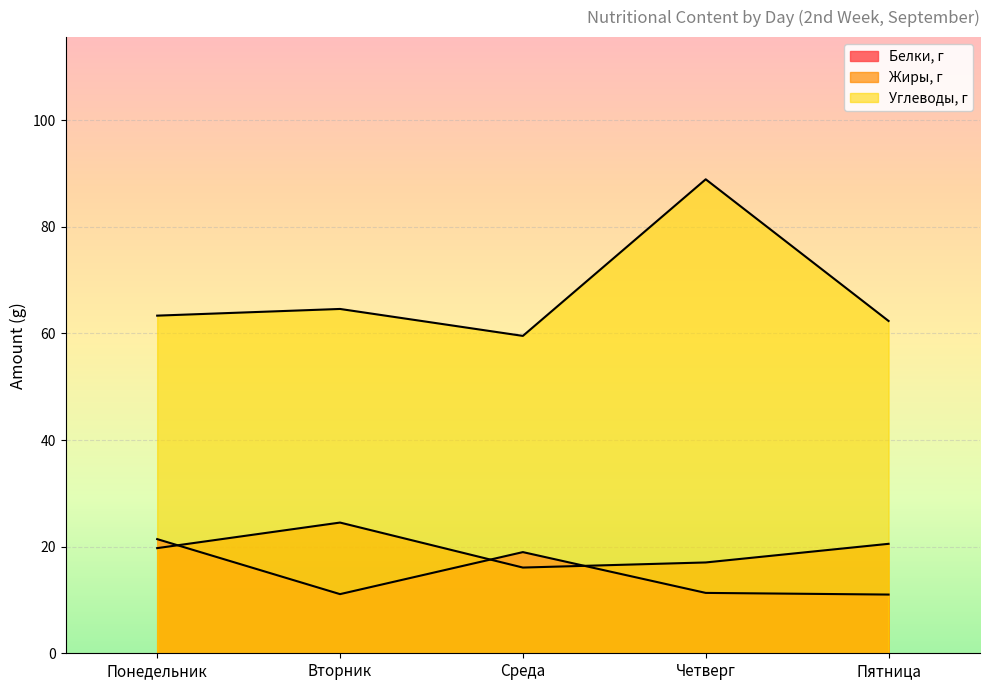

At which label is Белки, г closest to 16?

Среда